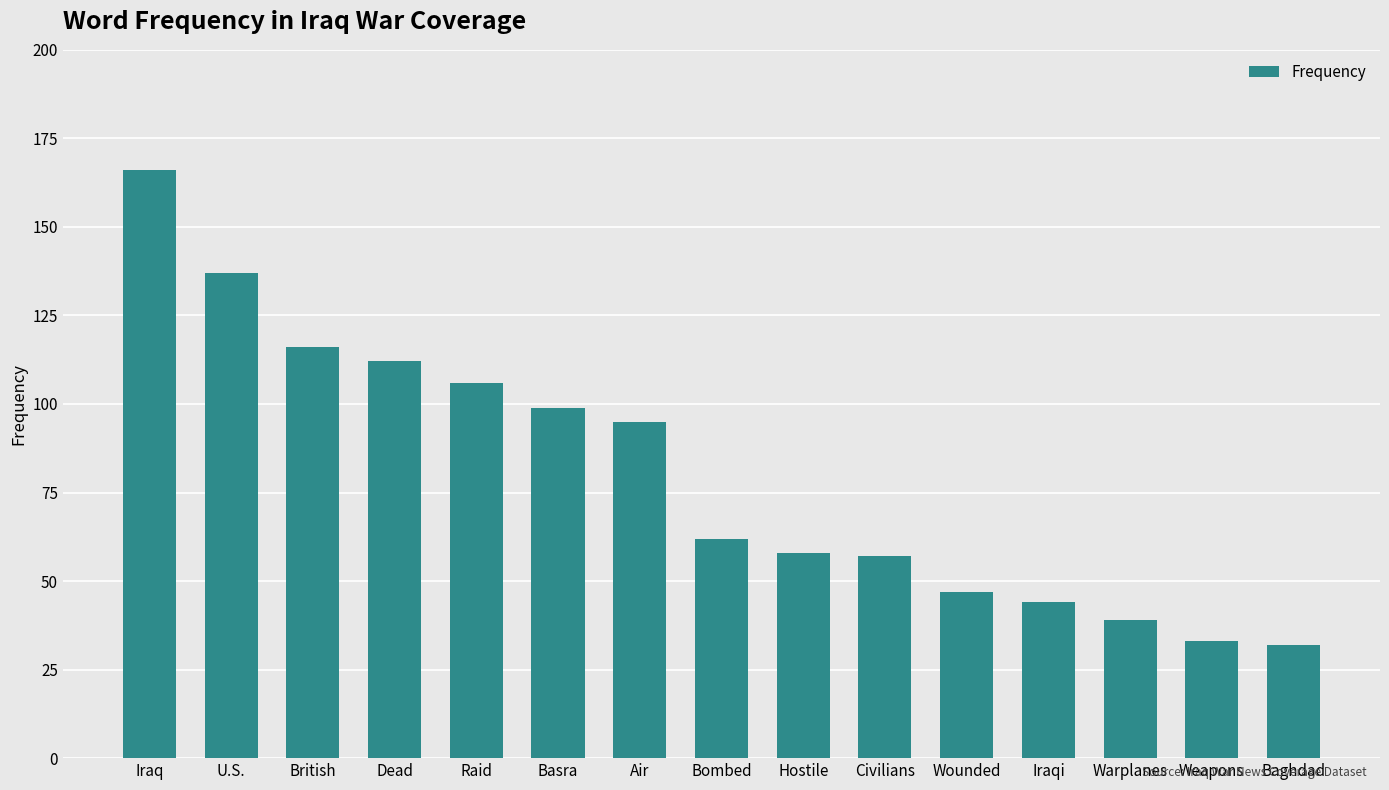

What is the difference between the maximum and second lowest values?

133